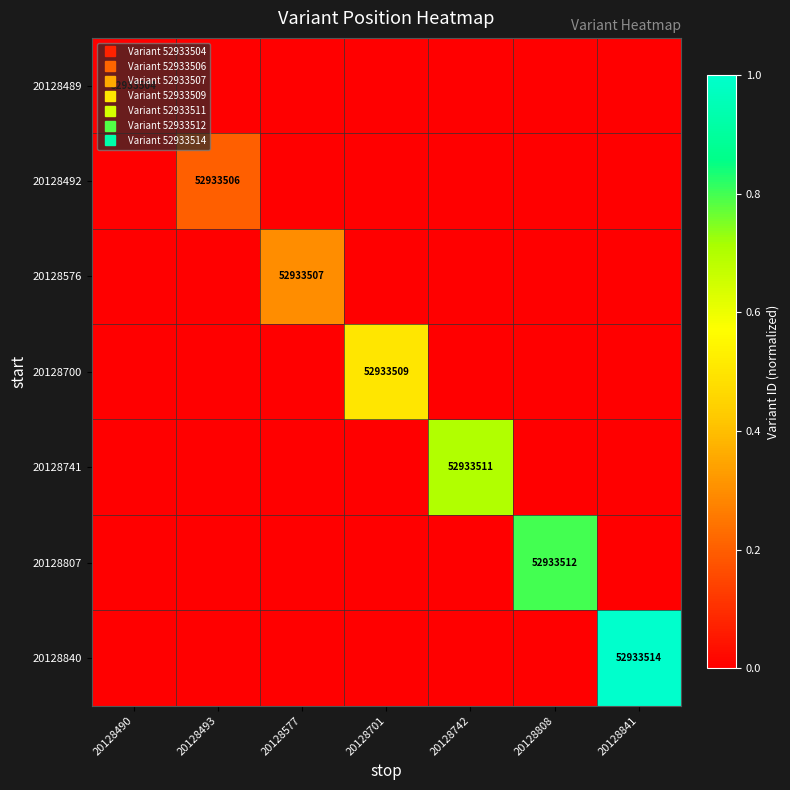

Rank the series by their maximum value, from highest to lowest.

20128840, 20128807, 20128741, 20128700, 20128576, 20128492, 20128489